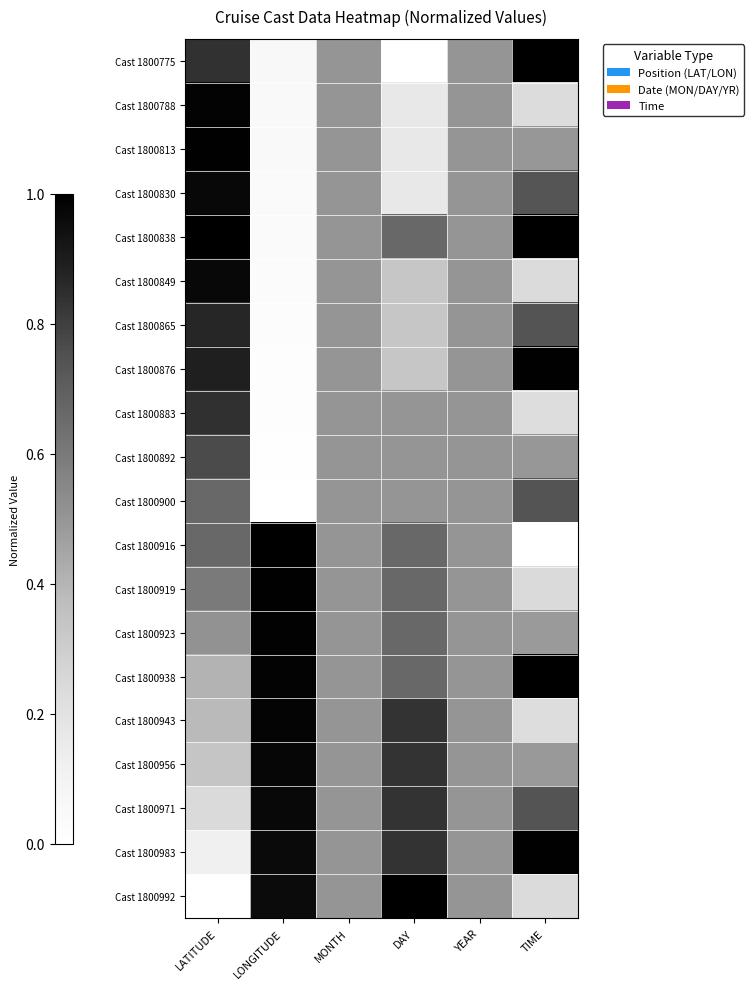

Reading left to right, list all the values displayed in this chart.

Cast 1800775: LATITUDE=0.8	LONGITUDE=0.1	MONTH=0.5	DAY=0.0	YEAR=0.5	TIME=1.0
Cast 1800788: LATITUDE=1.0	LONGITUDE=0.0	MONTH=0.5	DAY=0.2	YEAR=0.5	TIME=0.2
Cast 1800813: LATITUDE=1.0	LONGITUDE=0.0	MONTH=0.5	DAY=0.2	YEAR=0.5	TIME=0.5
Cast 1800830: LATITUDE=1.0	LONGITUDE=0.0	MONTH=0.5	DAY=0.2	YEAR=0.5	TIME=0.7
Cast 1800838: LATITUDE=1.0	LONGITUDE=0.0	MONTH=0.5	DAY=0.7	YEAR=0.5	TIME=1.0
Cast 1800849: LATITUDE=1.0	LONGITUDE=0.0	MONTH=0.5	DAY=0.3	YEAR=0.5	TIME=0.2
Cast 1800865: LATITUDE=0.9	LONGITUDE=0.0	MONTH=0.5	DAY=0.3	YEAR=0.5	TIME=0.7
Cast 1800876: LATITUDE=0.9	LONGITUDE=0.0	MONTH=0.5	DAY=0.3	YEAR=0.5	TIME=1.0
Cast 1800883: LATITUDE=0.8	LONGITUDE=0.0	MONTH=0.5	DAY=0.5	YEAR=0.5	TIME=0.2
Cast 1800892: LATITUDE=0.8	LONGITUDE=0.0	MONTH=0.5	DAY=0.5	YEAR=0.5	TIME=0.5
Cast 1800900: LATITUDE=0.7	LONGITUDE=0.0	MONTH=0.5	DAY=0.5	YEAR=0.5	TIME=0.7
Cast 1800916: LATITUDE=0.7	LONGITUDE=1.0	MONTH=0.5	DAY=0.7	YEAR=0.5	TIME=0.0
Cast 1800919: LATITUDE=0.6	LONGITUDE=1.0	MONTH=0.5	DAY=0.7	YEAR=0.5	TIME=0.2
Cast 1800923: LATITUDE=0.5	LONGITUDE=1.0	MONTH=0.5	DAY=0.7	YEAR=0.5	TIME=0.5
Cast 1800938: LATITUDE=0.4	LONGITUDE=1.0	MONTH=0.5	DAY=0.7	YEAR=0.5	TIME=1.0
Cast 1800943: LATITUDE=0.4	LONGITUDE=1.0	MONTH=0.5	DAY=0.8	YEAR=0.5	TIME=0.2
Cast 1800956: LATITUDE=0.3	LONGITUDE=1.0	MONTH=0.5	DAY=0.8	YEAR=0.5	TIME=0.5
Cast 1800971: LATITUDE=0.2	LONGITUDE=1.0	MONTH=0.5	DAY=0.8	YEAR=0.5	TIME=0.7
Cast 1800983: LATITUDE=0.1	LONGITUDE=1.0	MONTH=0.5	DAY=0.8	YEAR=0.5	TIME=1.0
Cast 1800992: LATITUDE=0.0	LONGITUDE=1.0	MONTH=0.5	DAY=1.0	YEAR=0.5	TIME=0.2